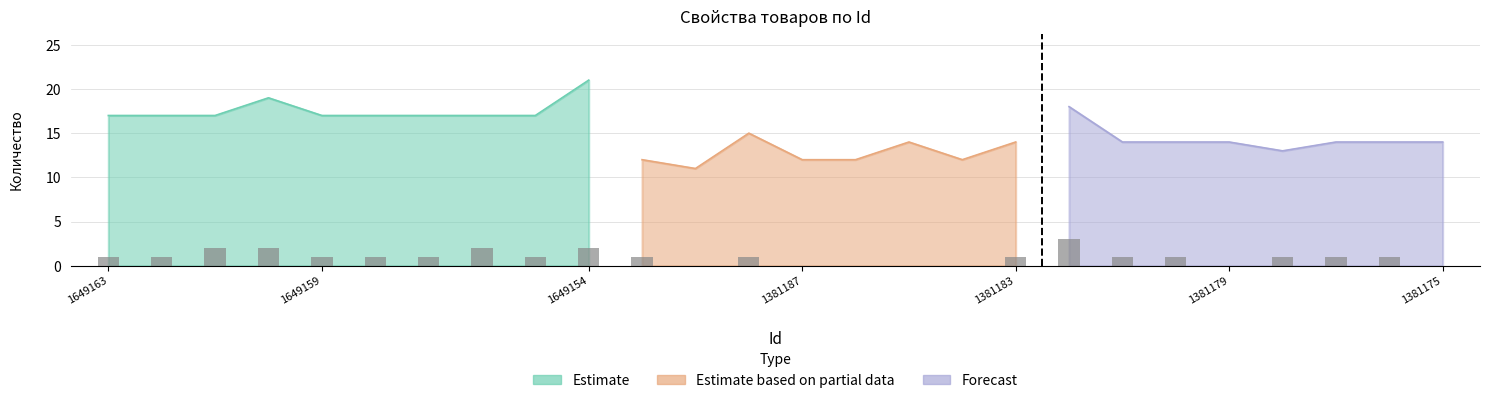

At which label does Заполнено обязательных свойств reach its peak?

1381182